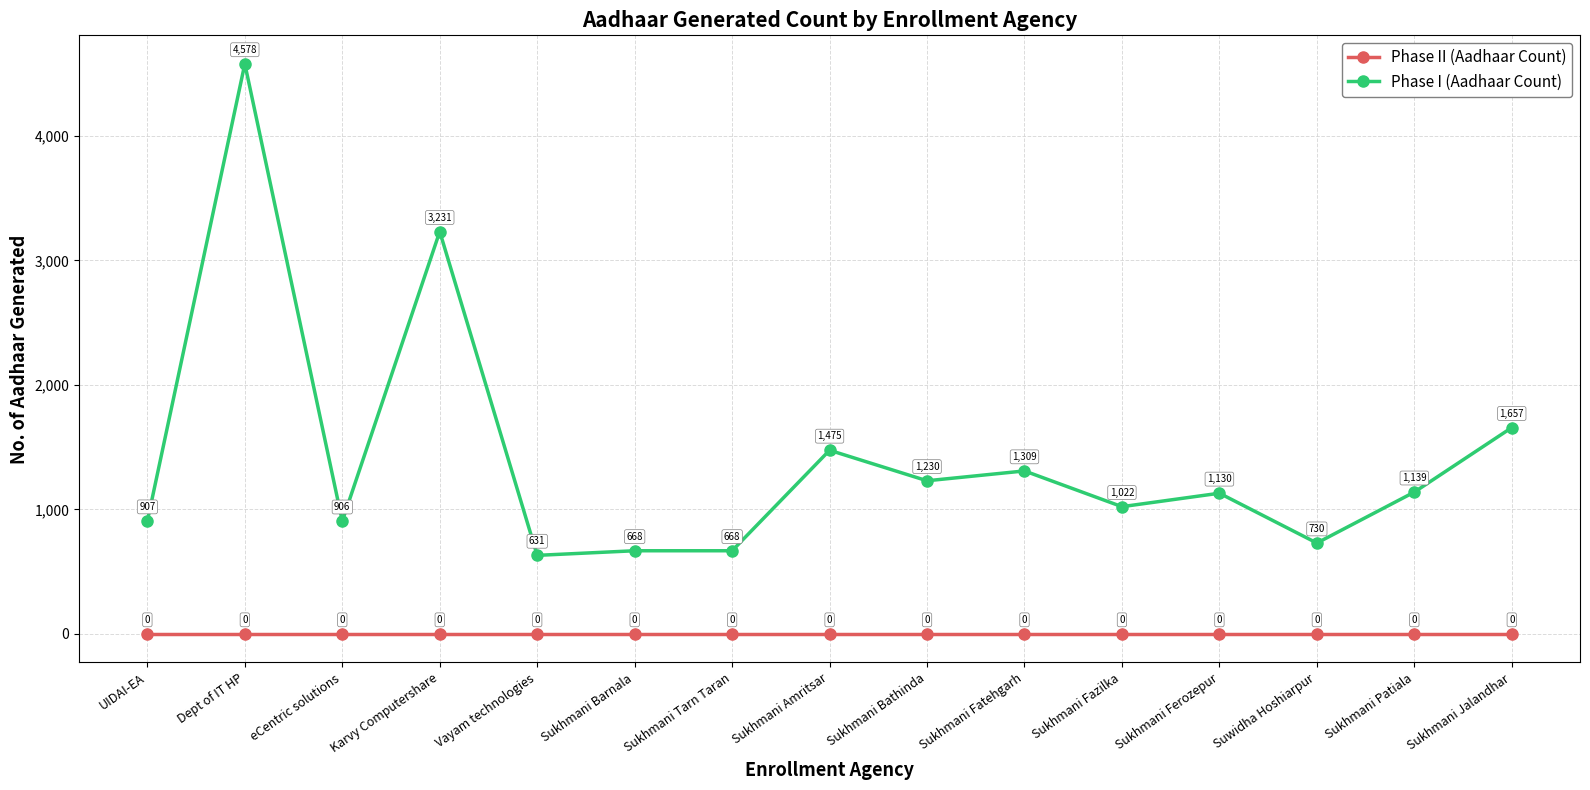

The Phase II (Aadhaar Count) series shows 0 at Sukhmani Amritsar. True or false?

True